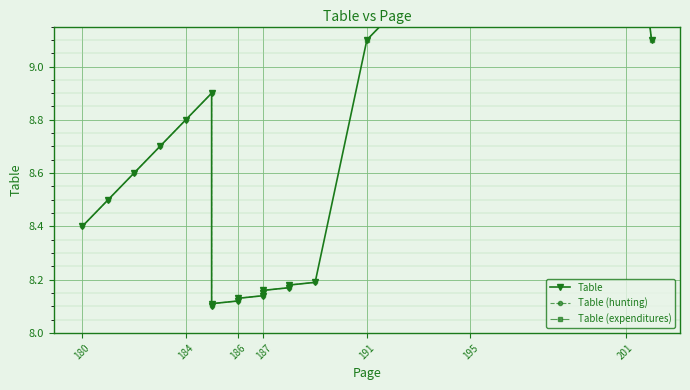

What is the difference between the values at 185 and 187?

0.7